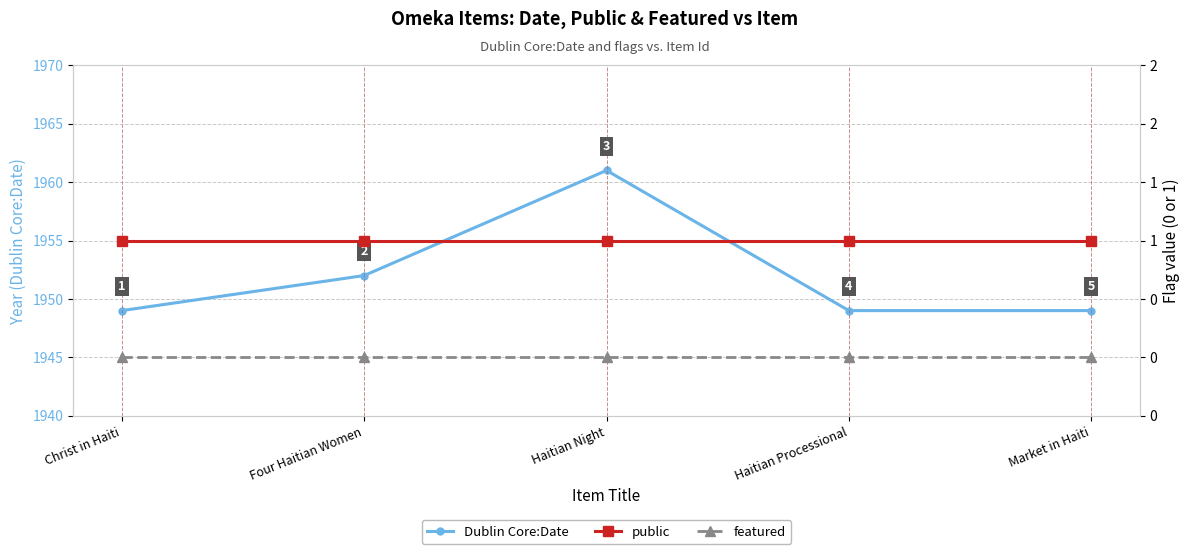

Where is public nearest to the value 1?

Christ in Haiti